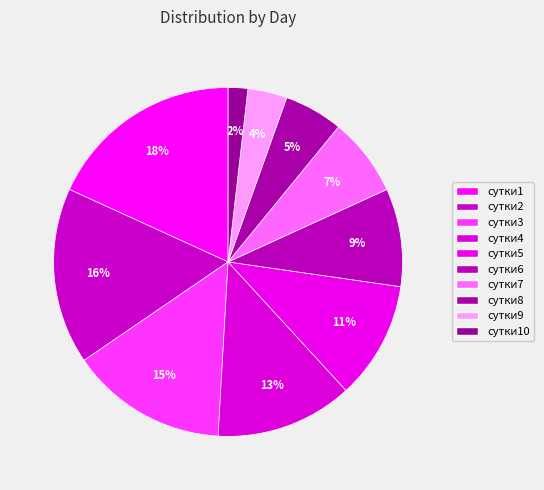

To the nearest percent, what is the combined percentage of сутки3 and сутки6?

24%